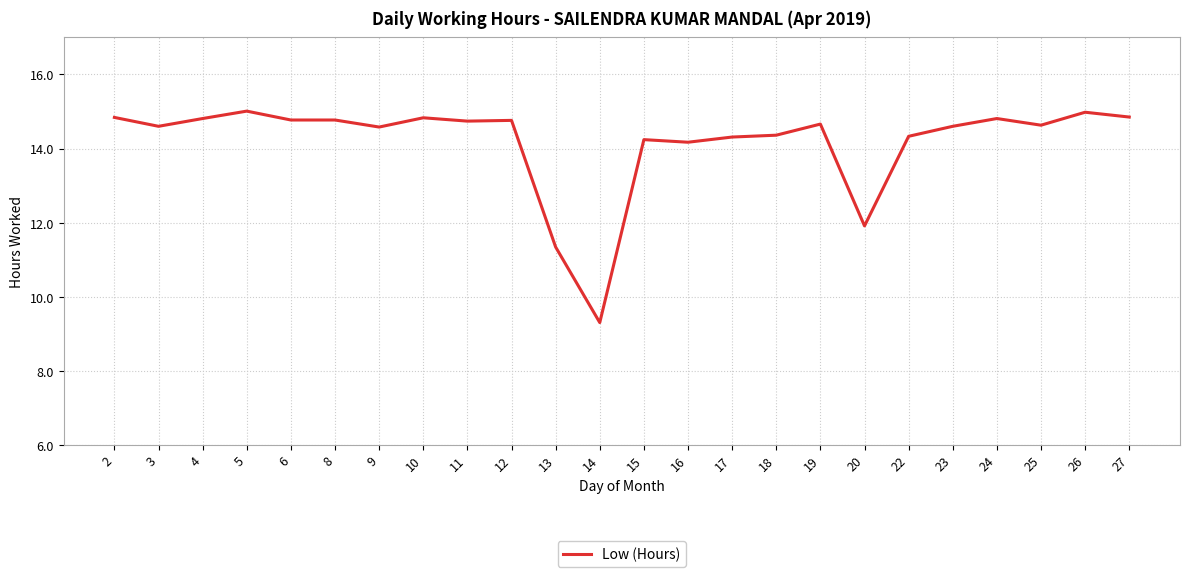

At which category does the data reach its first local valley?

3